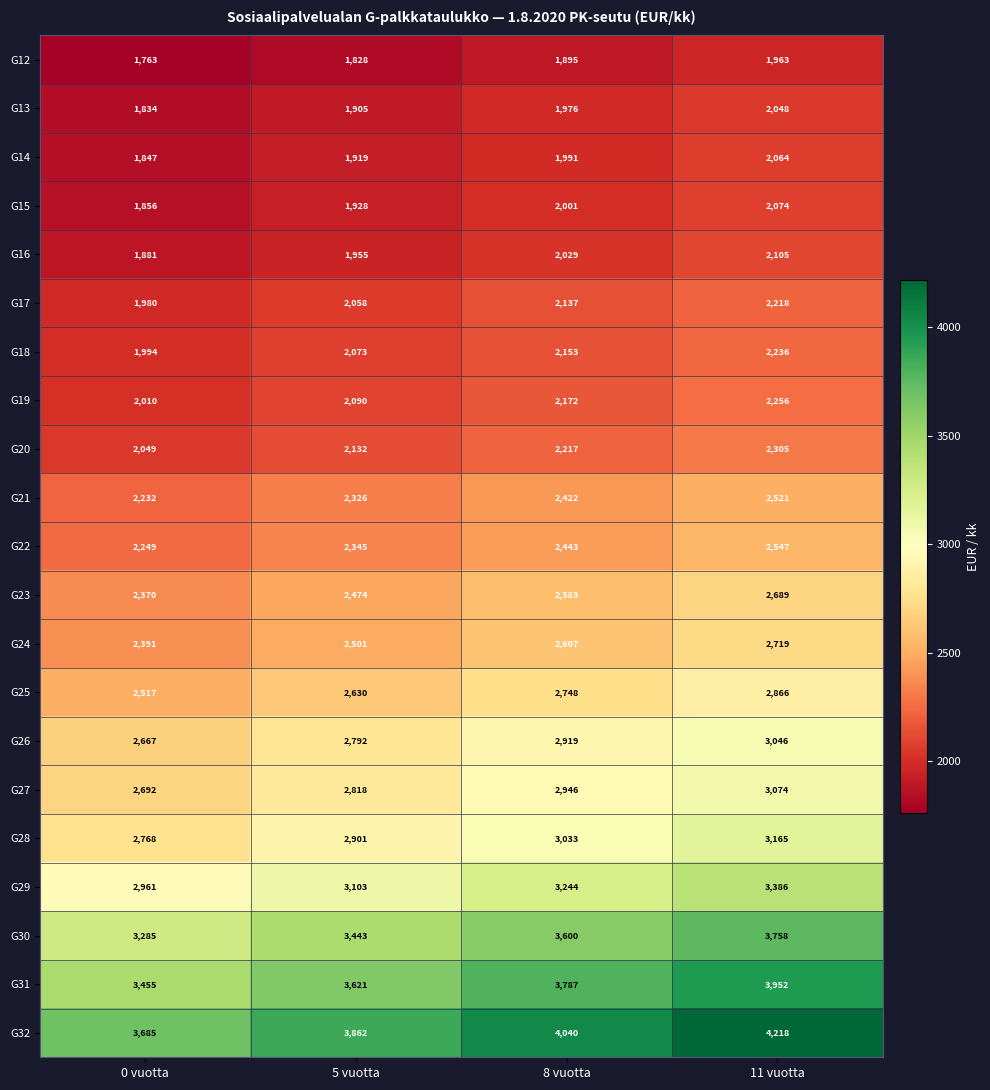

Read the G13 value at 5 vuotta.

1905